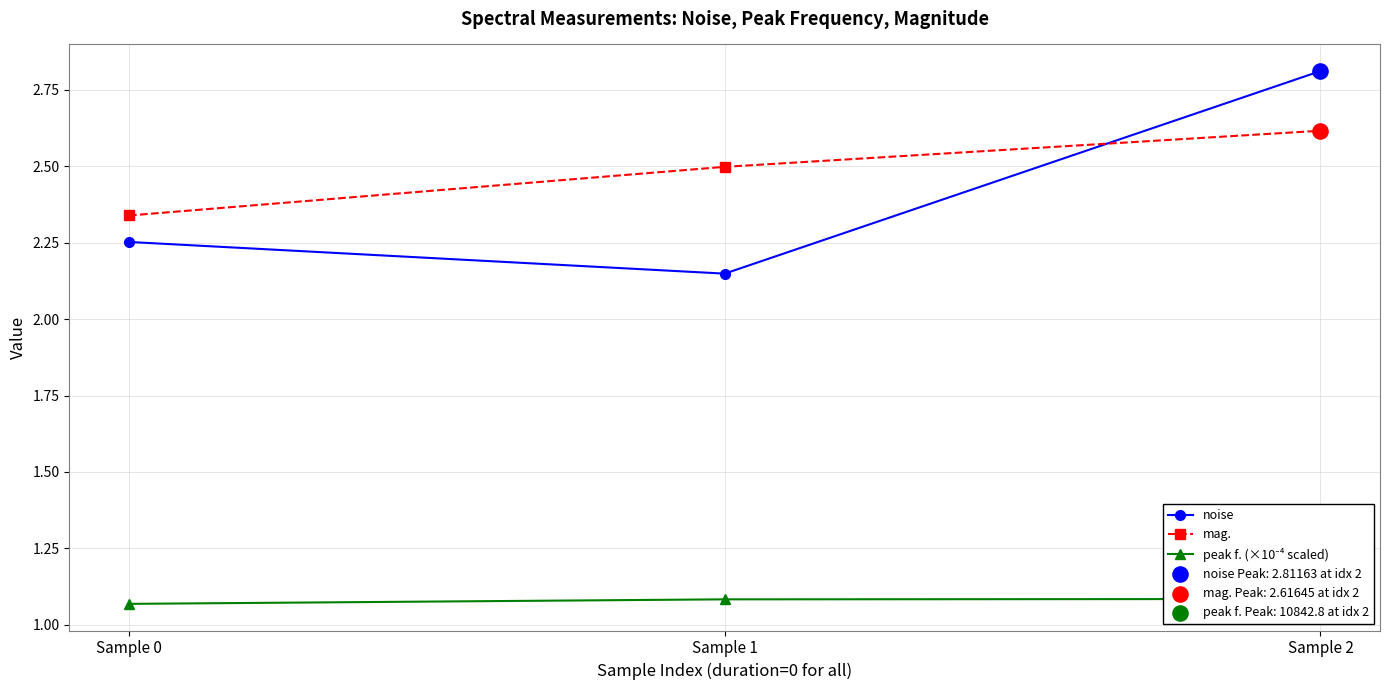

What are all the series names shown in the legend?

noise, mag., peak f. (×10⁻⁴ scaled)